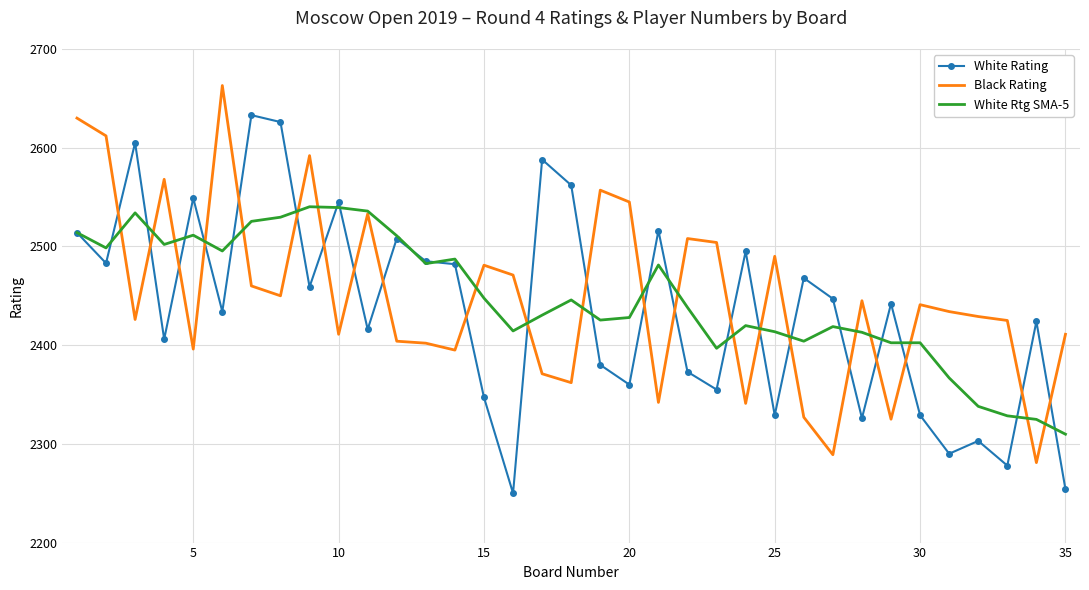

What is the minimum value shown in the chart?

2250.0